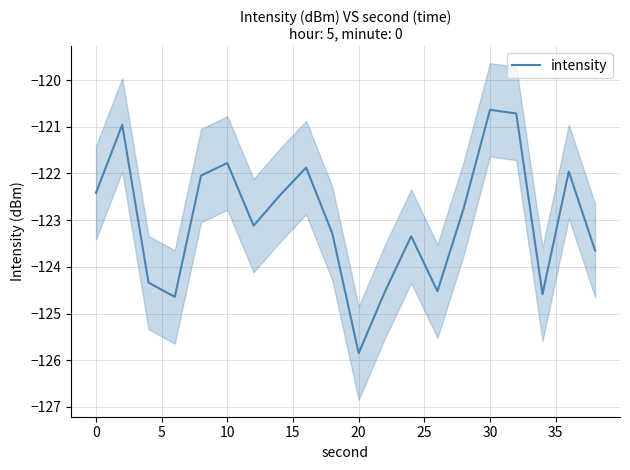

At which label does intensity reach its minimum?

20